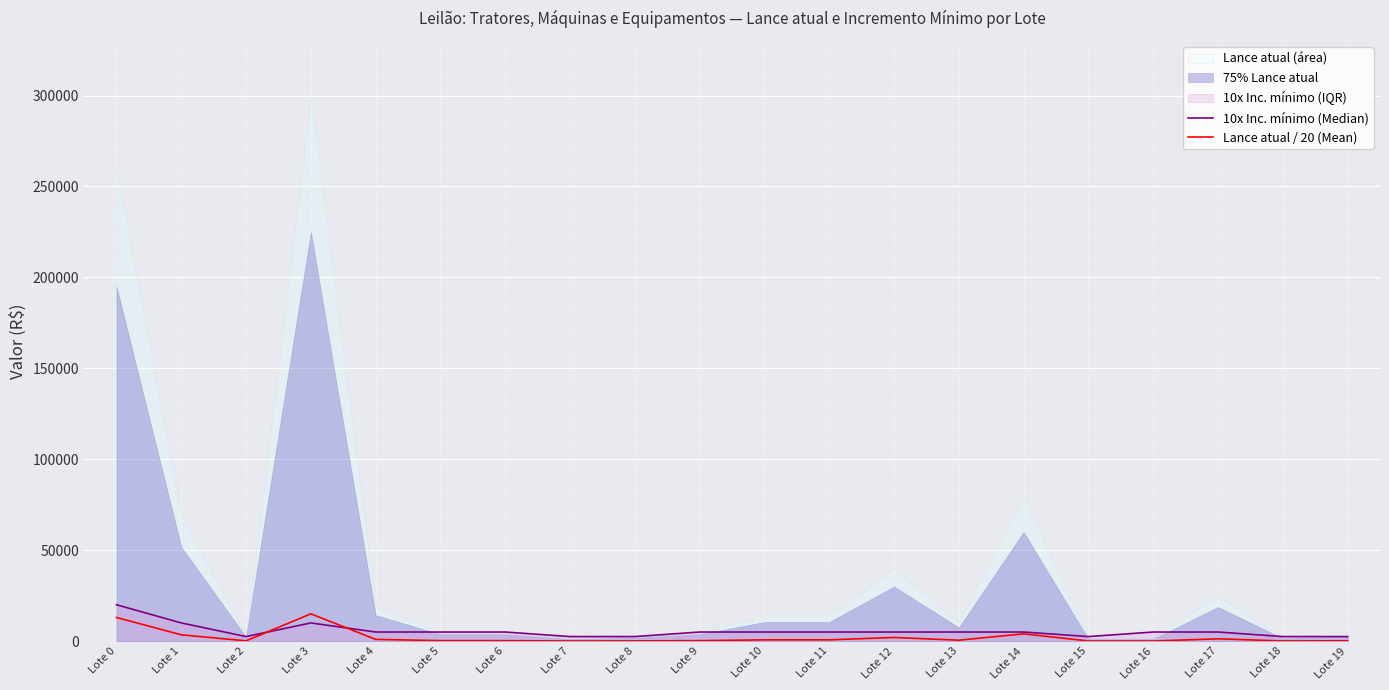

True or false: Lance atual / 20 (Mean) has a value of 4862 at Lote 0.

False